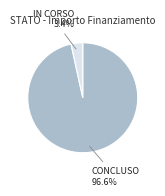

To the nearest percent, what is the average slice percentage?

50%